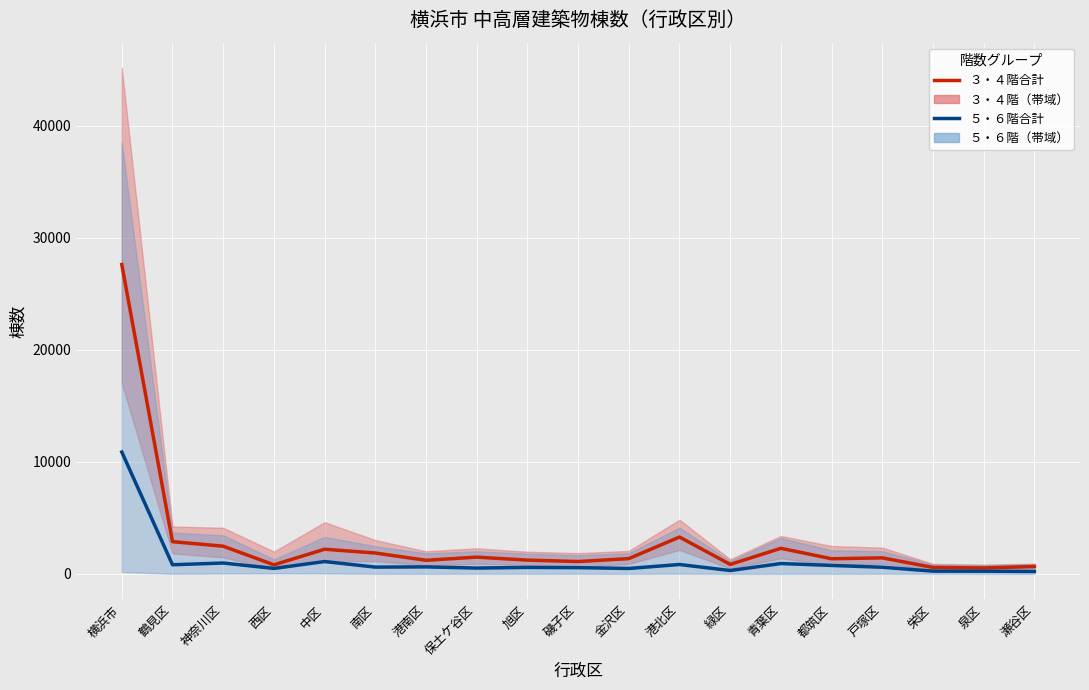

How many values in the ３・４階合計 series exceed 1366?

9